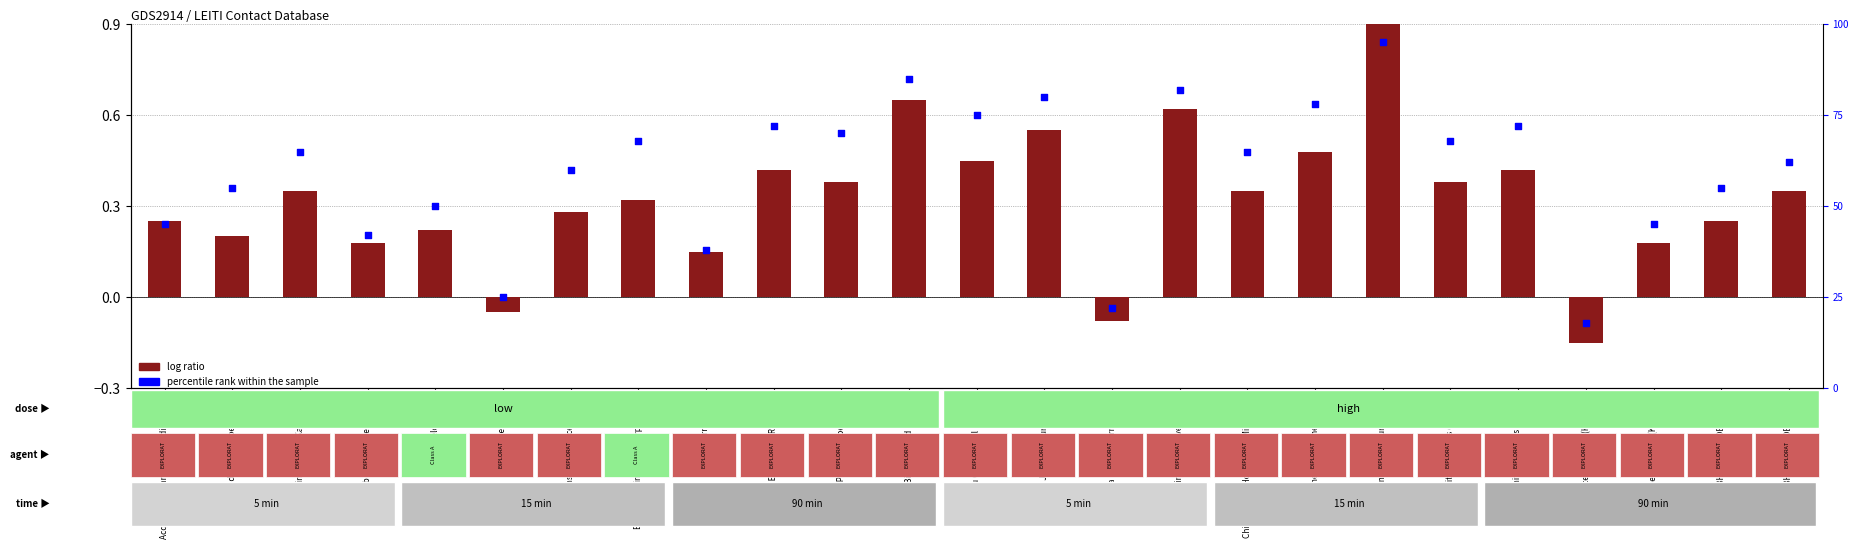

Which series has the largest Y range (max minus min)?

log ratio